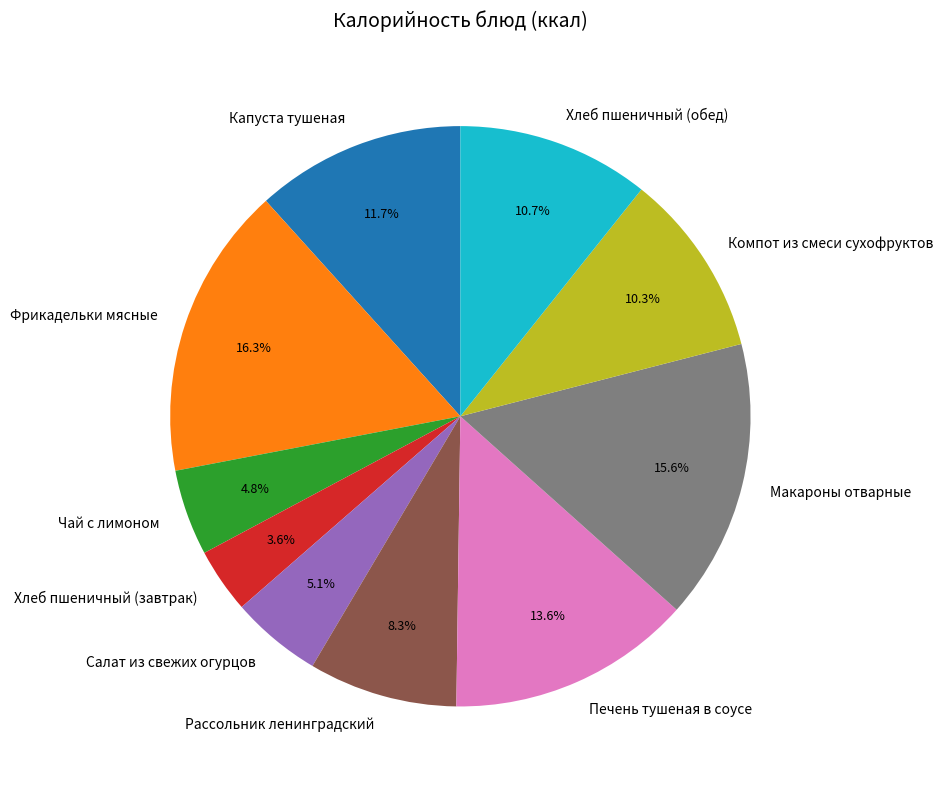

What is the largest slice in the pie chart?

Фрикадельки мясные